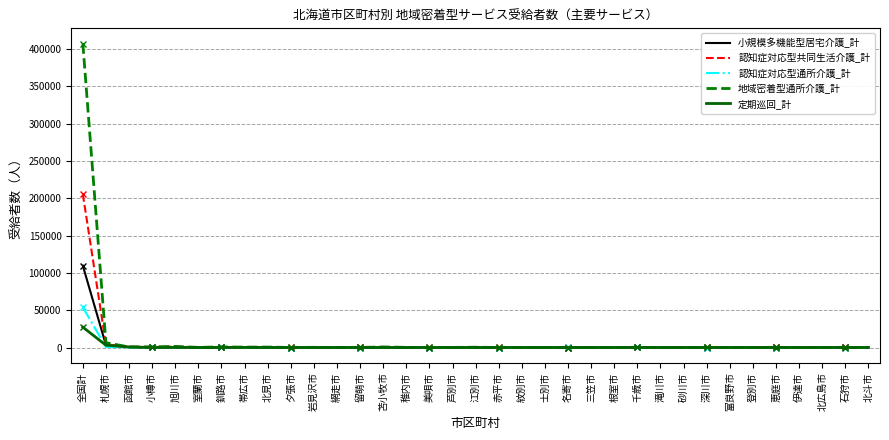

How many interior local peaks does the 認知症対応型共同生活介護_計 series have?

10